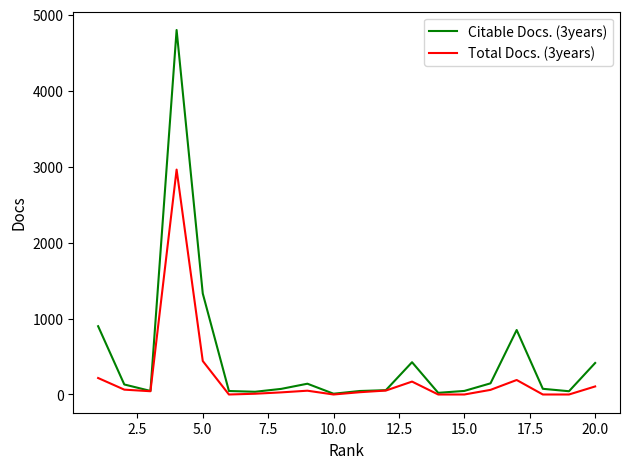

Which series has the largest range (max minus min)?

Citable Docs. (3years)